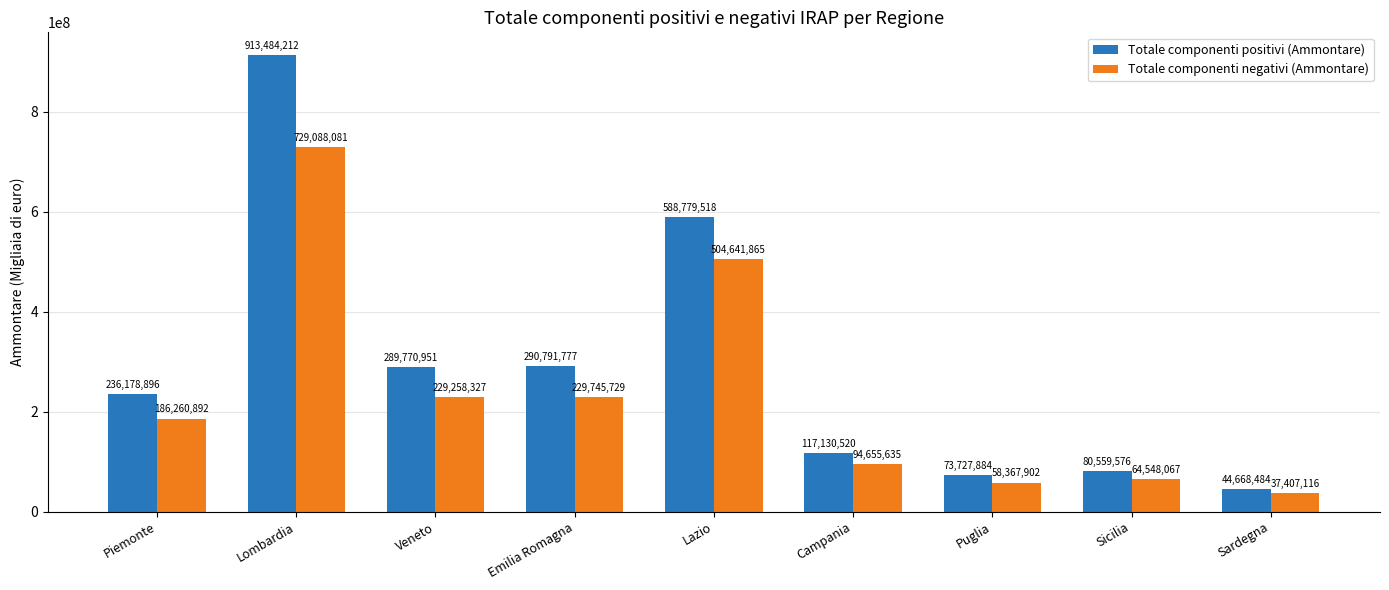

What is the difference between the maximum and second lowest values in the Totale componenti positivi (Ammontare) series?

839756328